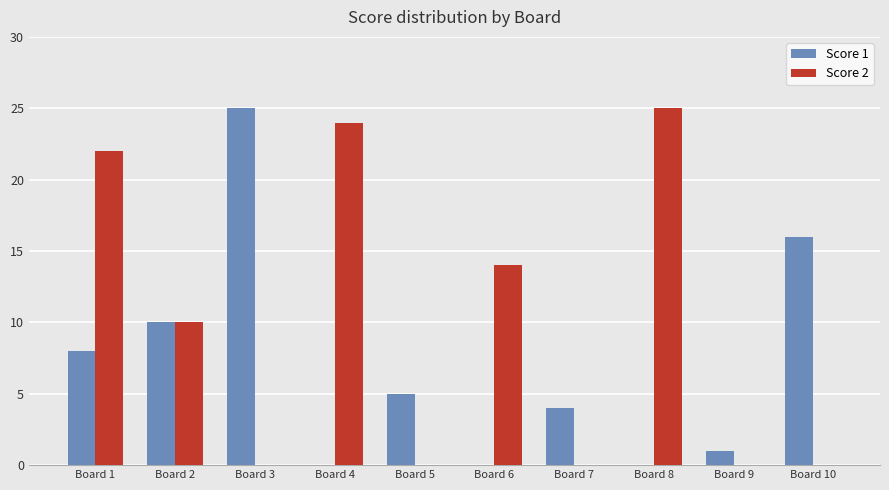

Between Board 1 and Board 2, which series saw the biggest shift?

Score 2